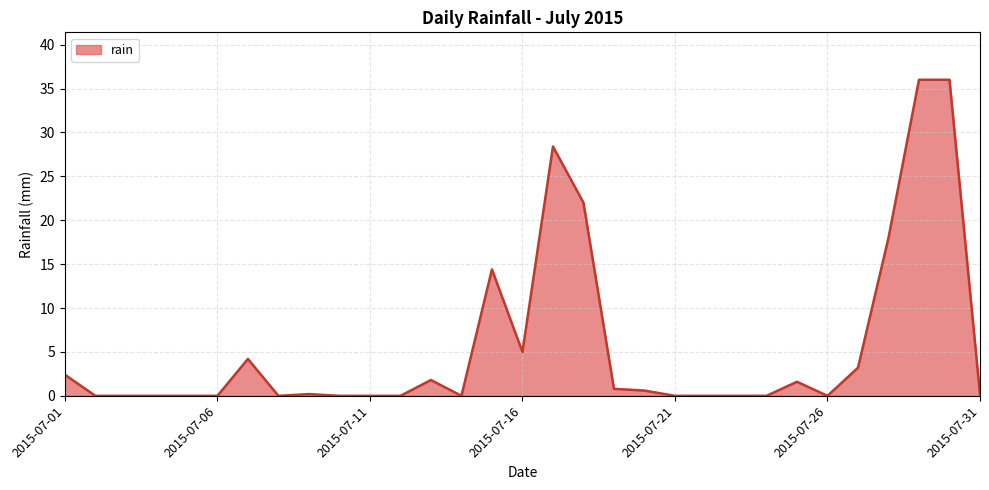

What is the maximum value shown in the chart?

36.0